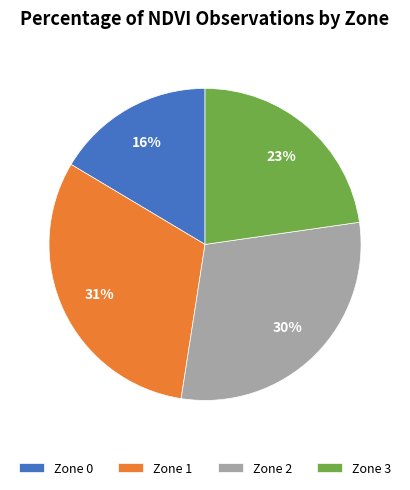

To the nearest percent, what is the difference between the Zone 1 and Zone 3 slice percentages?

8%